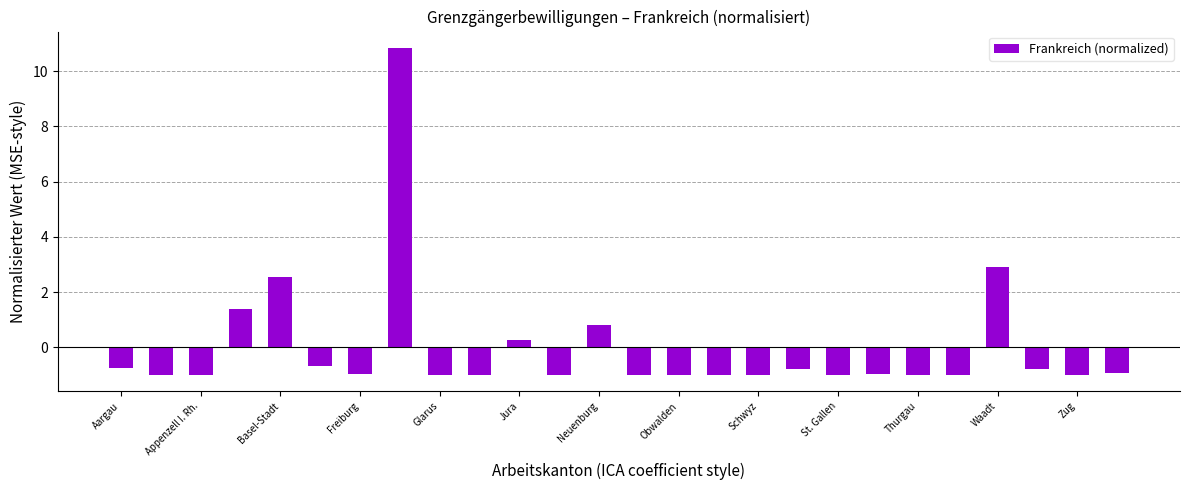

What is the difference between the second highest and minimum values?

3.9